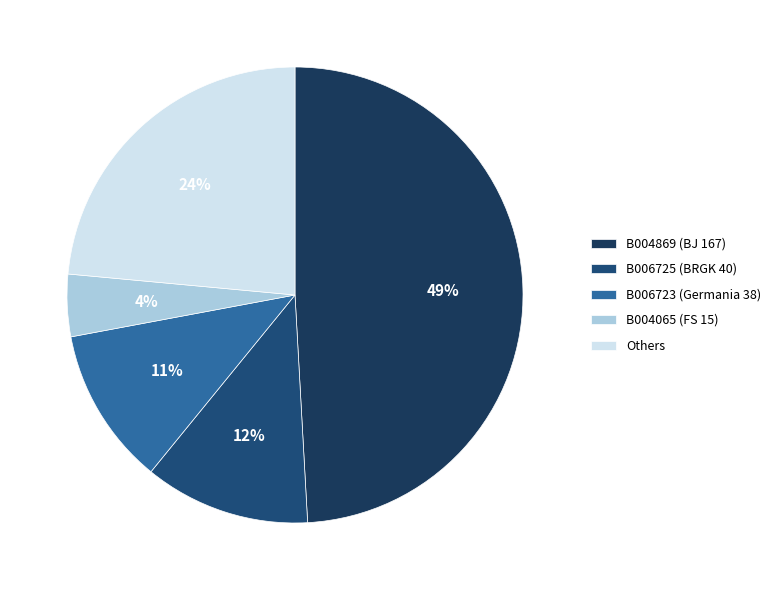

How many segments does this pie chart have?

5